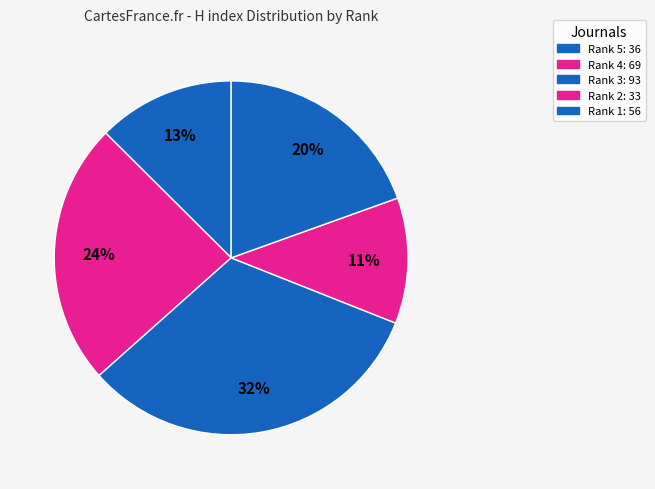

To the nearest percent, what is the combined percentage of Rank 3 and Rank 1?

52%